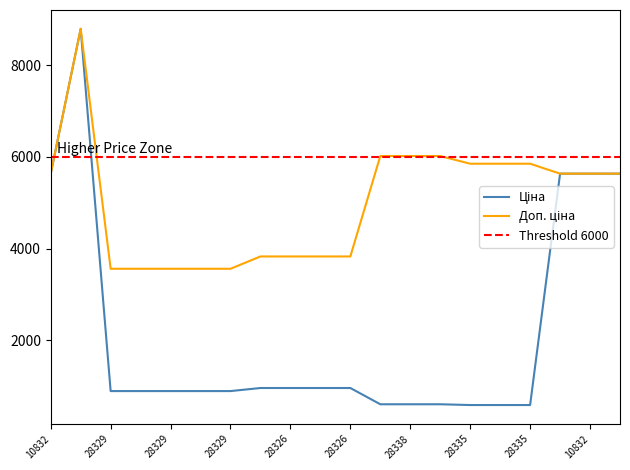

What are all the series names shown in the legend?

Ціна, Доп. ціна